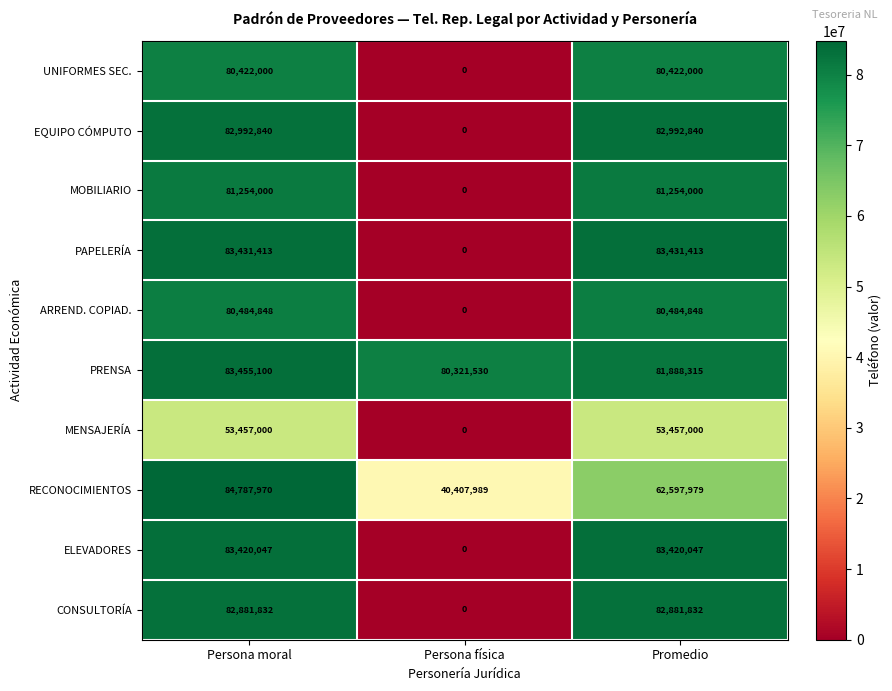

Rank the series at Persona moral from lowest to highest value.

MENSAJERÍA, UNIFORMES SEC., ARREND. COPIAD., MOBILIARIO, CONSULTORÍA, EQUIPO CÓMPUTO, ELEVADORES, PAPELERÍA, PRENSA, RECONOCIMIENTOS